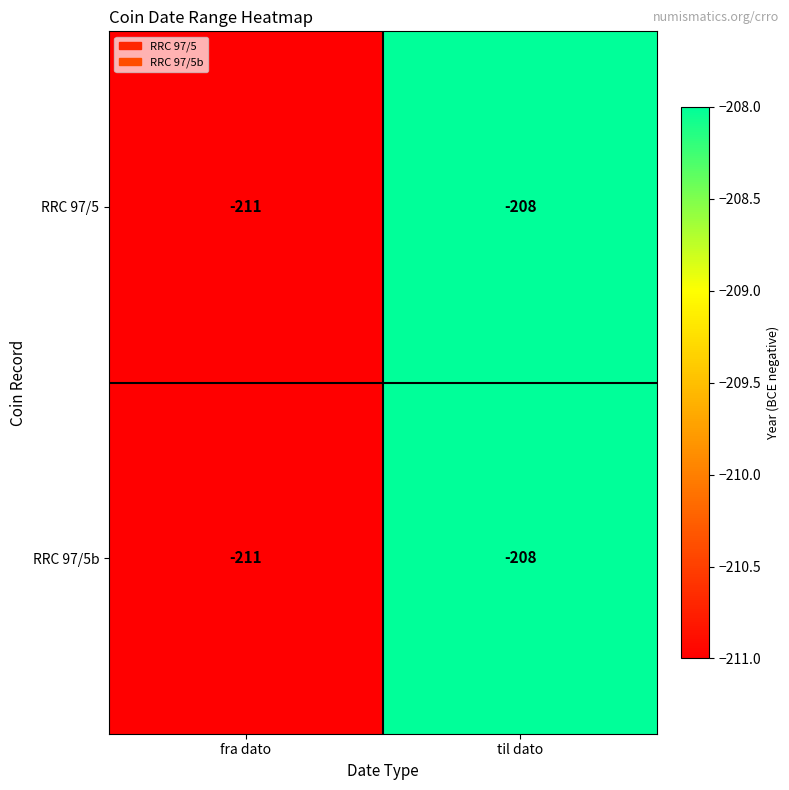

Rank the categories by RRC 97/5b value from lowest to highest.

fra dato, til dato